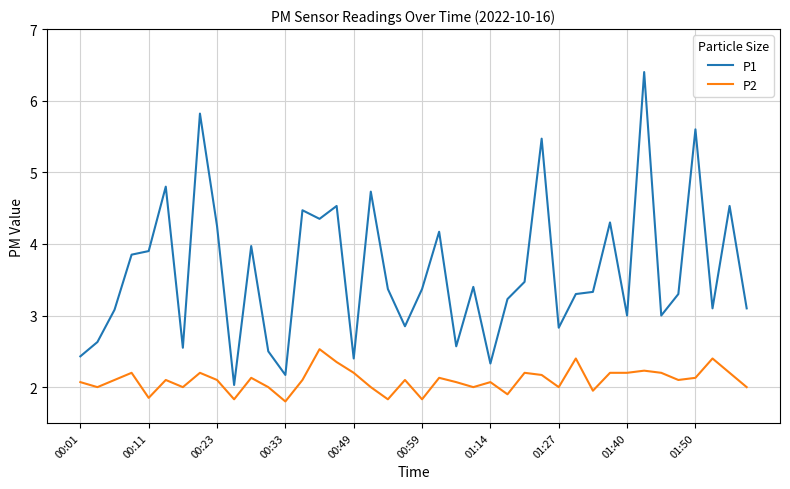

List the series in order of their overall mean, highest first.

P1, P2